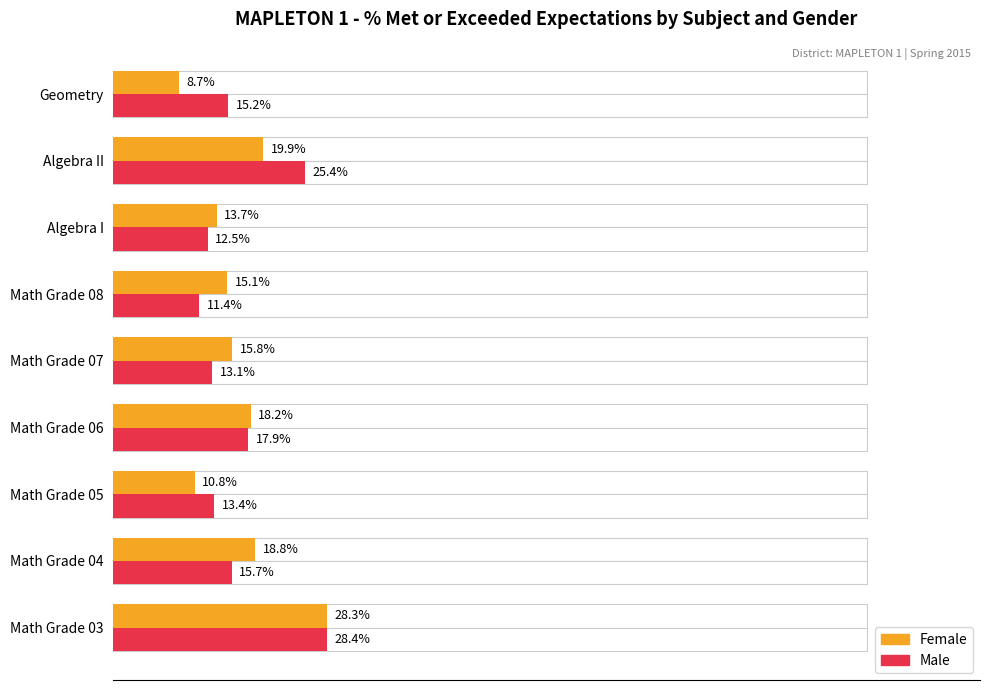

What is the difference between the maximum and second lowest values in the Male series?

15.9